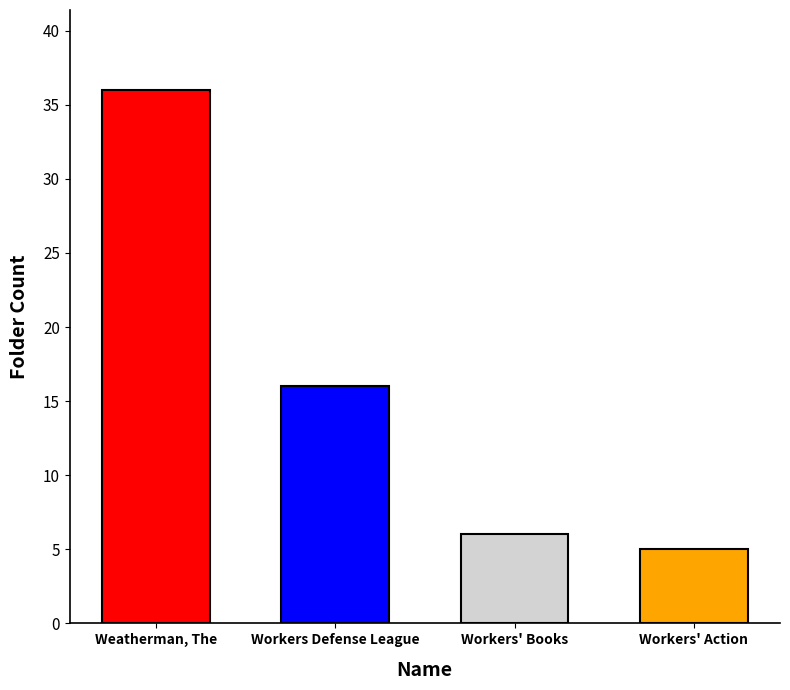

Reading left to right, what are all the values shown in this chart?

Weatherman, The=36	Workers Defense League=16	Workers' Books=6	Workers' Action=5